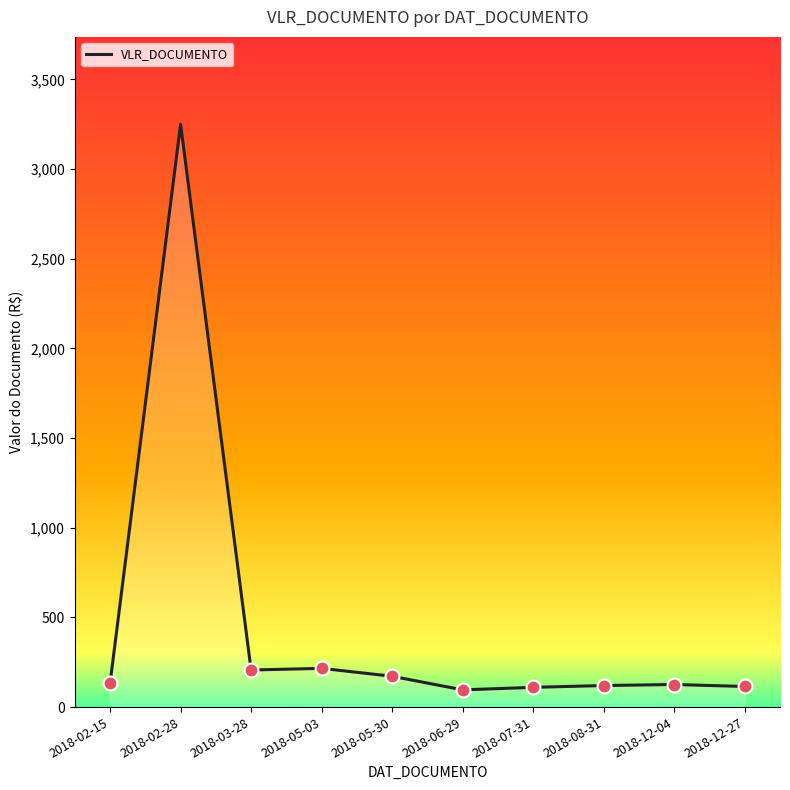

Does the chart display data point markers on the line(s)?

No